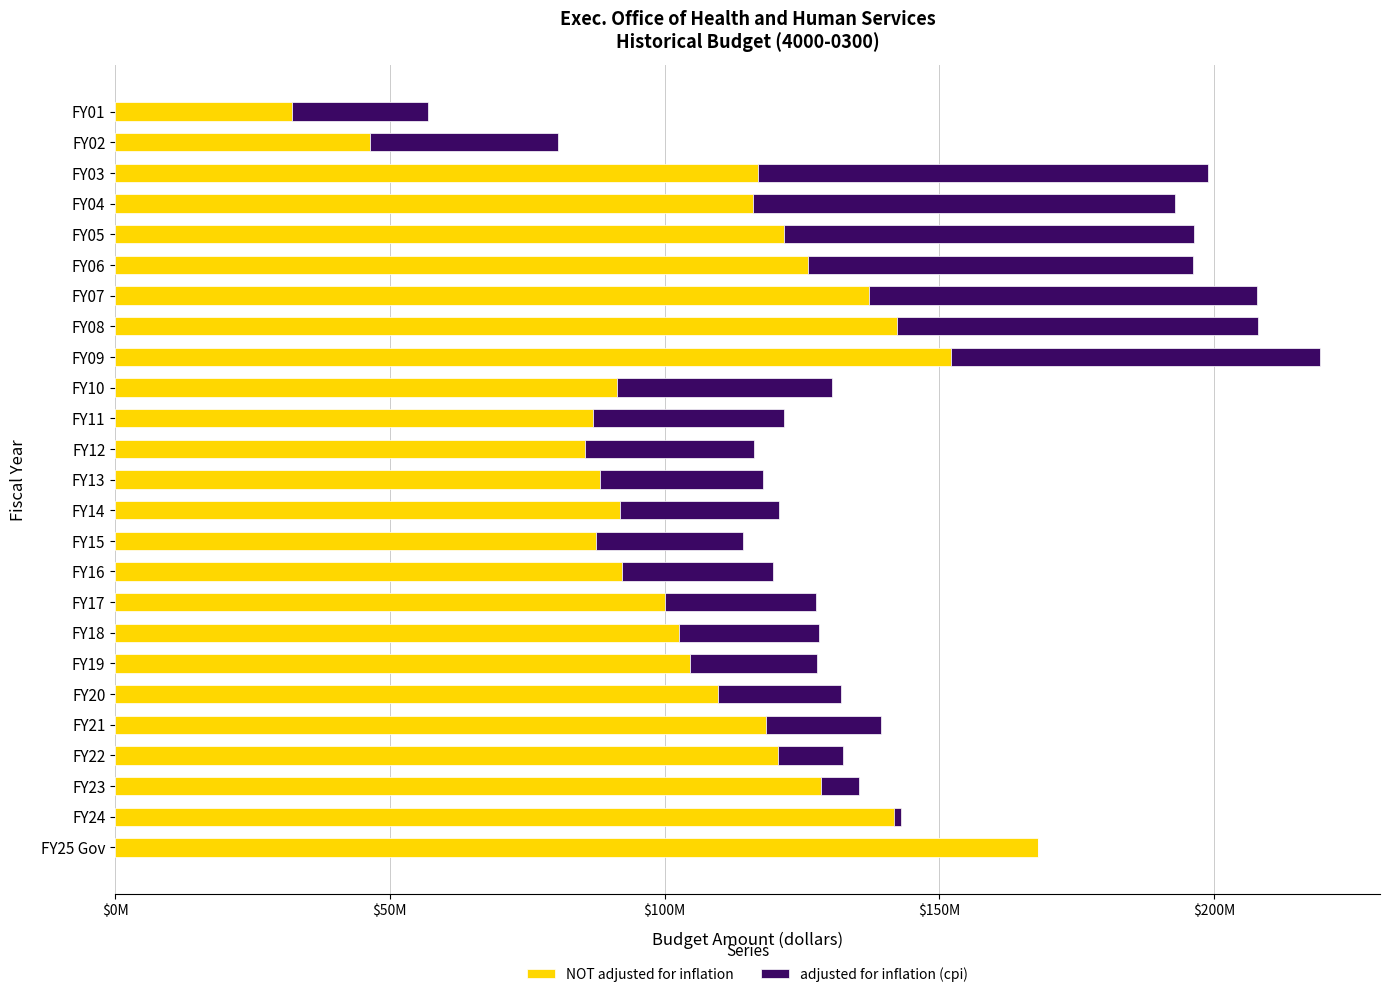

What is the sum of the adjusted for inflation (cpi) values at 13 and $50M?

29523039